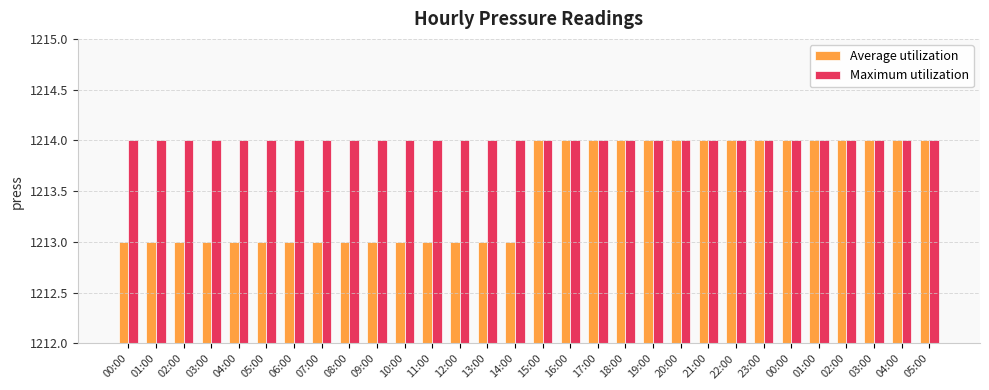

At how many categories does at least one series exceed 1213?

30